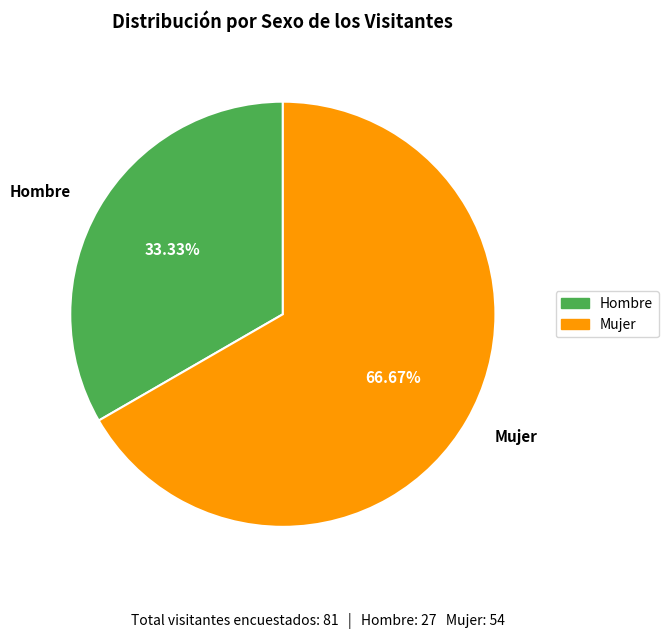

To the nearest percent, what percentage of the pie is Hombre?

33%